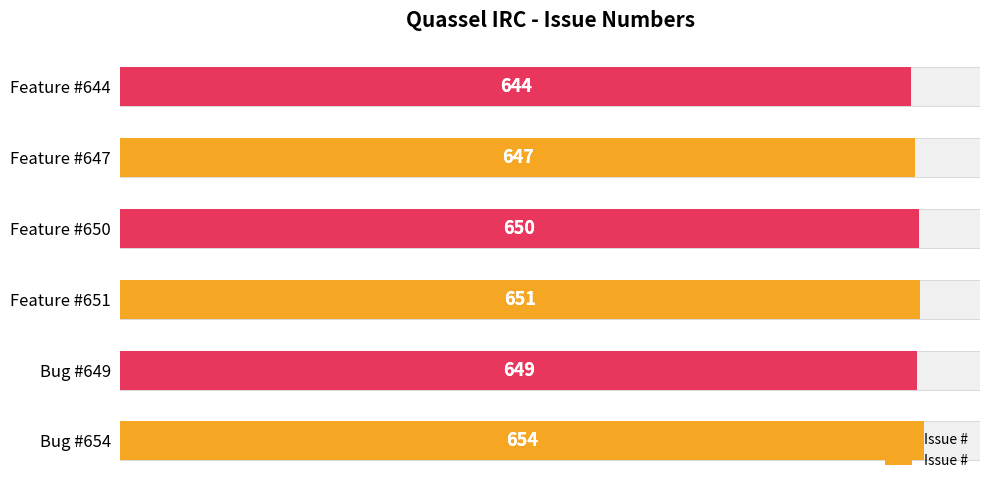

What is the smallest value displayed?

644